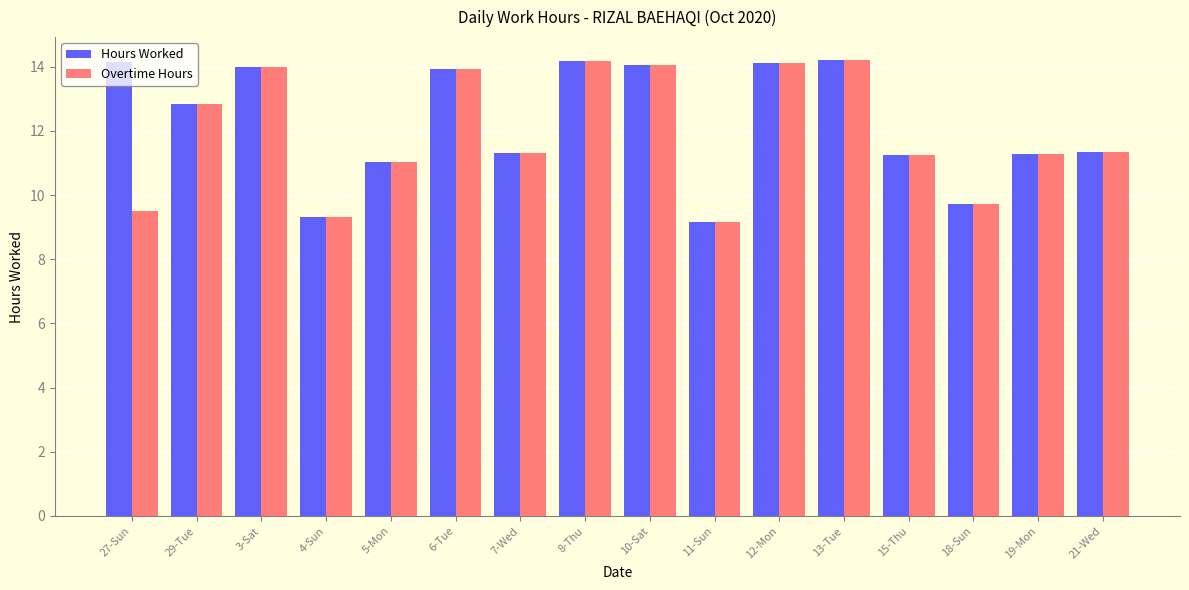

What is the average value of the Hours Worked series?

12.2